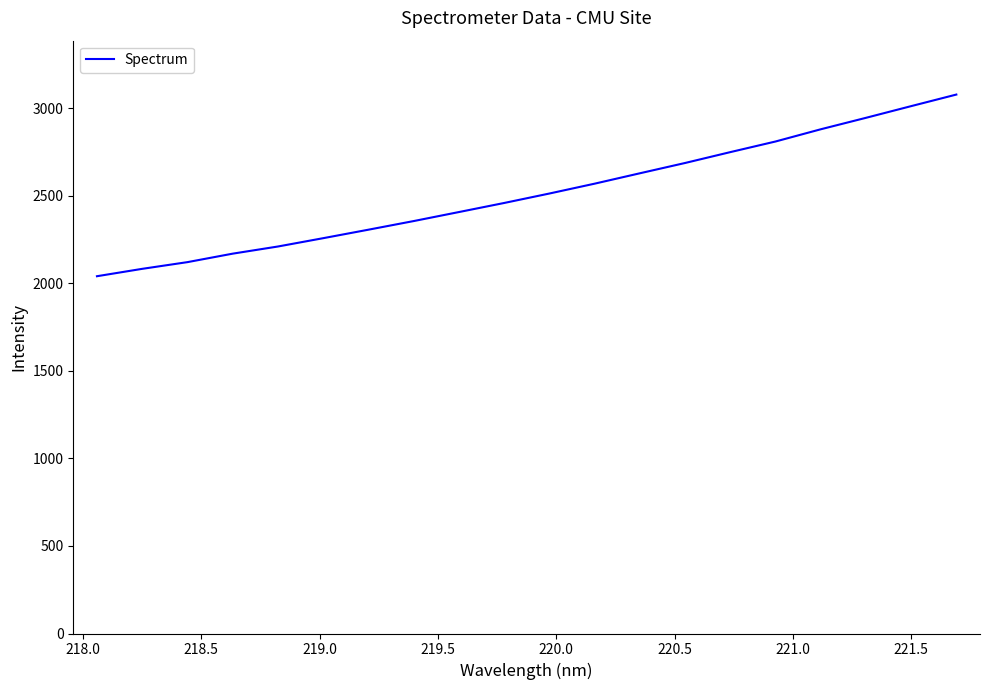

Is this an area chart (filled region under the line)?

No